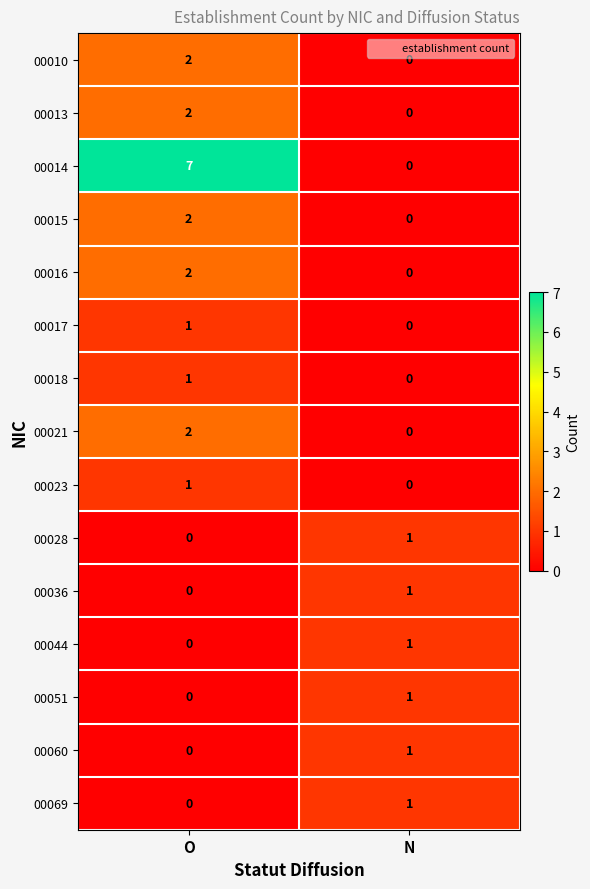

Which series has the widest spread of values?

00014